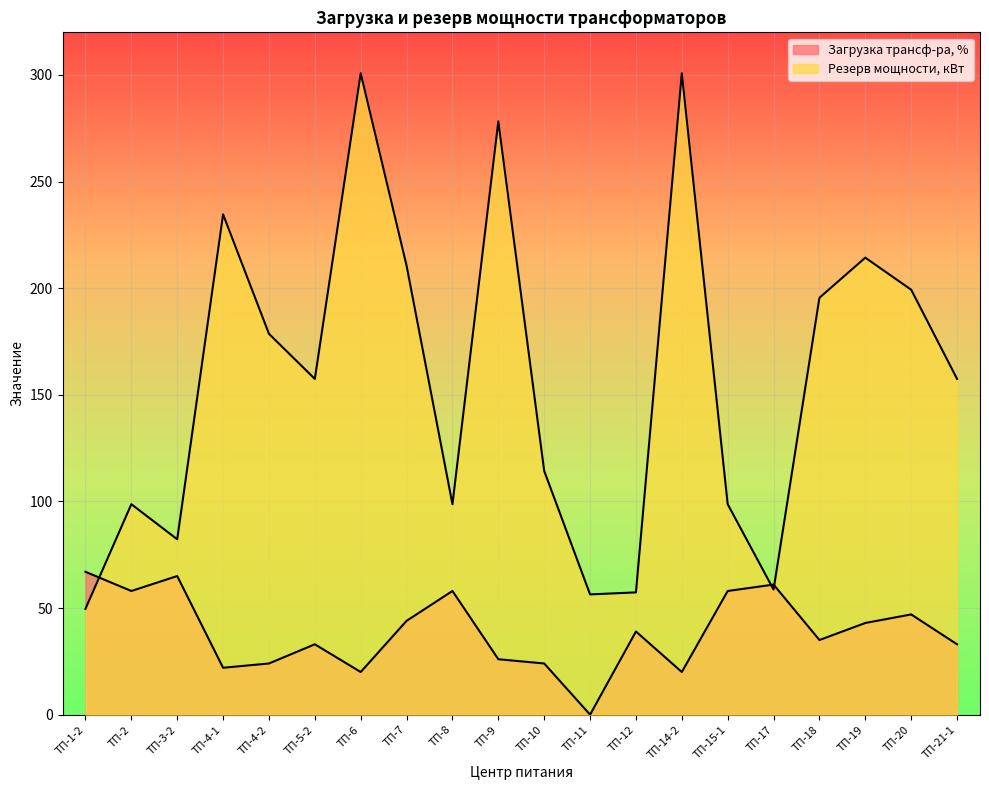

What is the difference between the Загрузка трансф-ра, % values at ТП-15-1 and ТП-4-1?

36.0